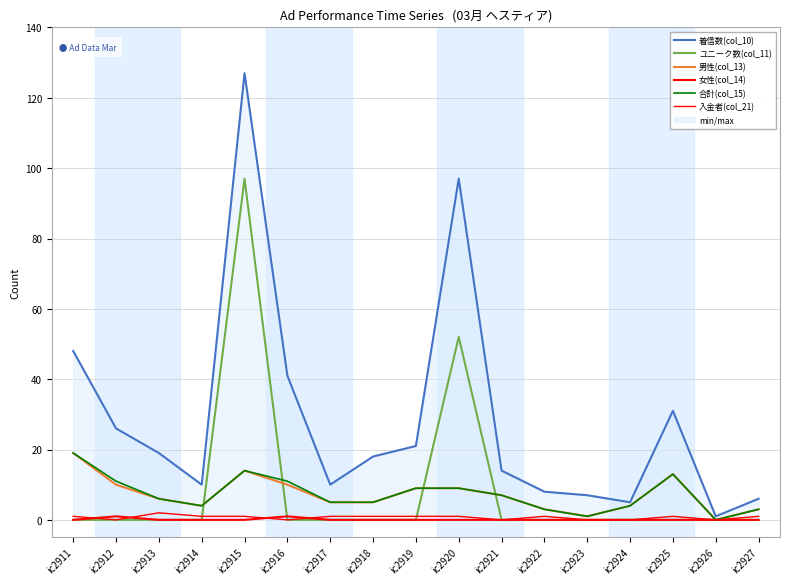

What is the greatest value displayed?

127